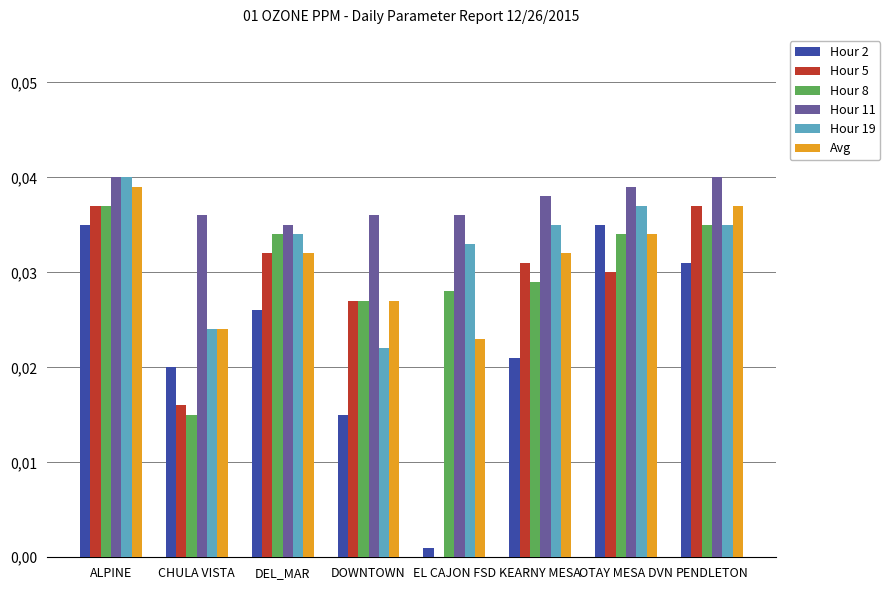

Reading left to right, list all the values displayed in this chart.

Hour 2: ALPINE=0.0	CHULA VISTA=0.0	DEL_MAR=0.0	DOWNTOWN=0.0	EL CAJON FSD=0.0	KEARNY MESA=0.0	OTAY MESA DVN=0.0	PENDLETON=0.0
Hour 5: ALPINE=0.0	CHULA VISTA=0.0	DEL_MAR=0.0	DOWNTOWN=0.0	EL CAJON FSD=0.0	KEARNY MESA=0.0	OTAY MESA DVN=0.0	PENDLETON=0.0
Hour 8: ALPINE=0.0	CHULA VISTA=0.0	DEL_MAR=0.0	DOWNTOWN=0.0	EL CAJON FSD=0.0	KEARNY MESA=0.0	OTAY MESA DVN=0.0	PENDLETON=0.0
Hour 11: ALPINE=0.0	CHULA VISTA=0.0	DEL_MAR=0.0	DOWNTOWN=0.0	EL CAJON FSD=0.0	KEARNY MESA=0.0	OTAY MESA DVN=0.0	PENDLETON=0.0
Hour 19: ALPINE=0.0	CHULA VISTA=0.0	DEL_MAR=0.0	DOWNTOWN=0.0	EL CAJON FSD=0.0	KEARNY MESA=0.0	OTAY MESA DVN=0.0	PENDLETON=0.0
Avg: ALPINE=0.0	CHULA VISTA=0.0	DEL_MAR=0.0	DOWNTOWN=0.0	EL CAJON FSD=0.0	KEARNY MESA=0.0	OTAY MESA DVN=0.0	PENDLETON=0.0